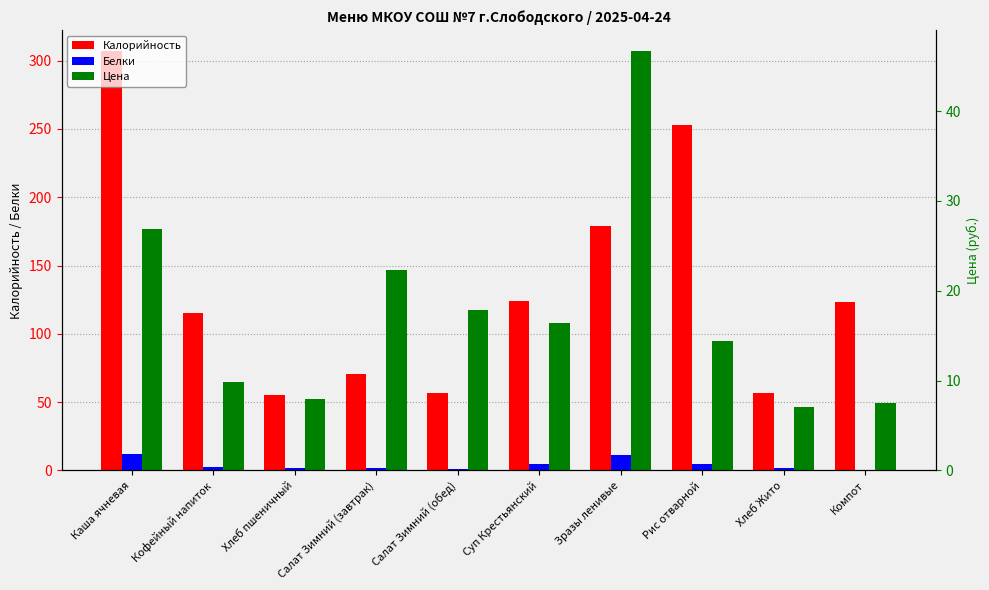

True or false: Цена has a value of 9.6 at Рис отварной.

False